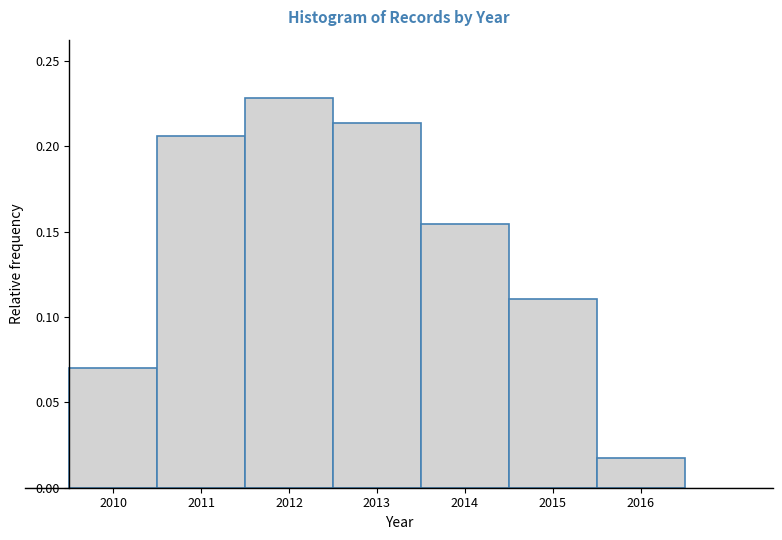

Which range on the x-axis has the tallest bar?

2011.5 to 2012.5